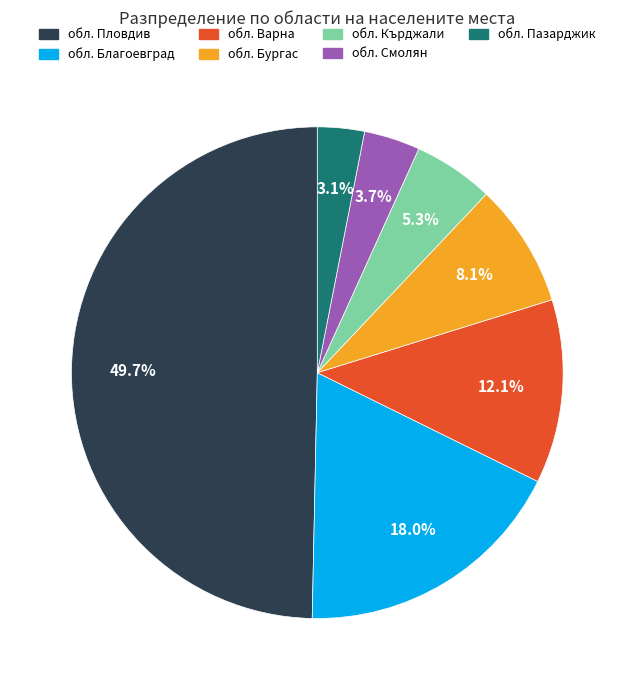

True or false: обл. Бургас accounts for 22% of the total.

False